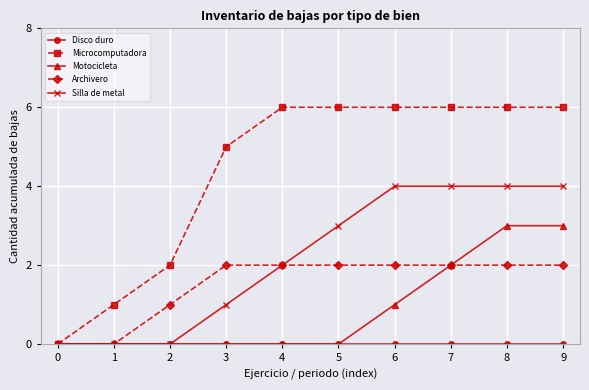

The value of Microcomputadora at 7 is 4. True or false?

False